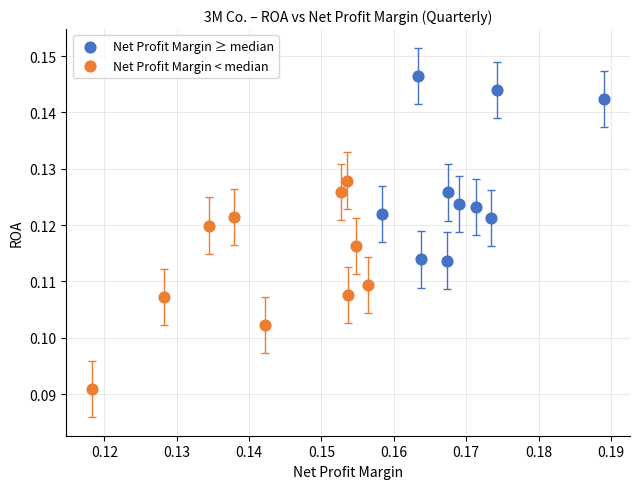

Which series reaches the minimum Y coordinate?

Net Profit Margin < median